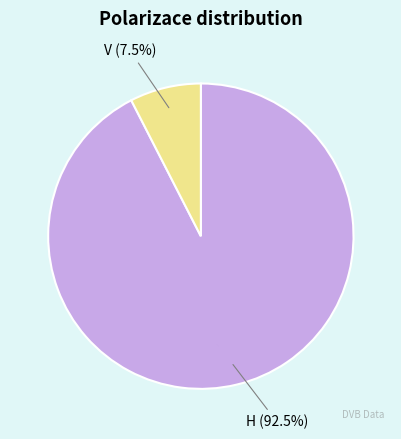

Is the sum of V and H greater than half?

Yes